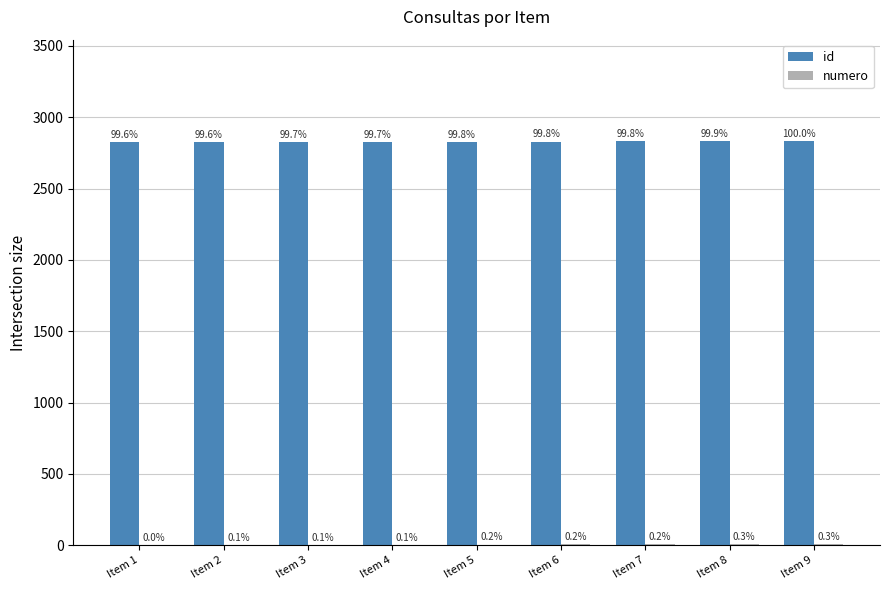

Where is numero nearest to the value 5?

Item 5